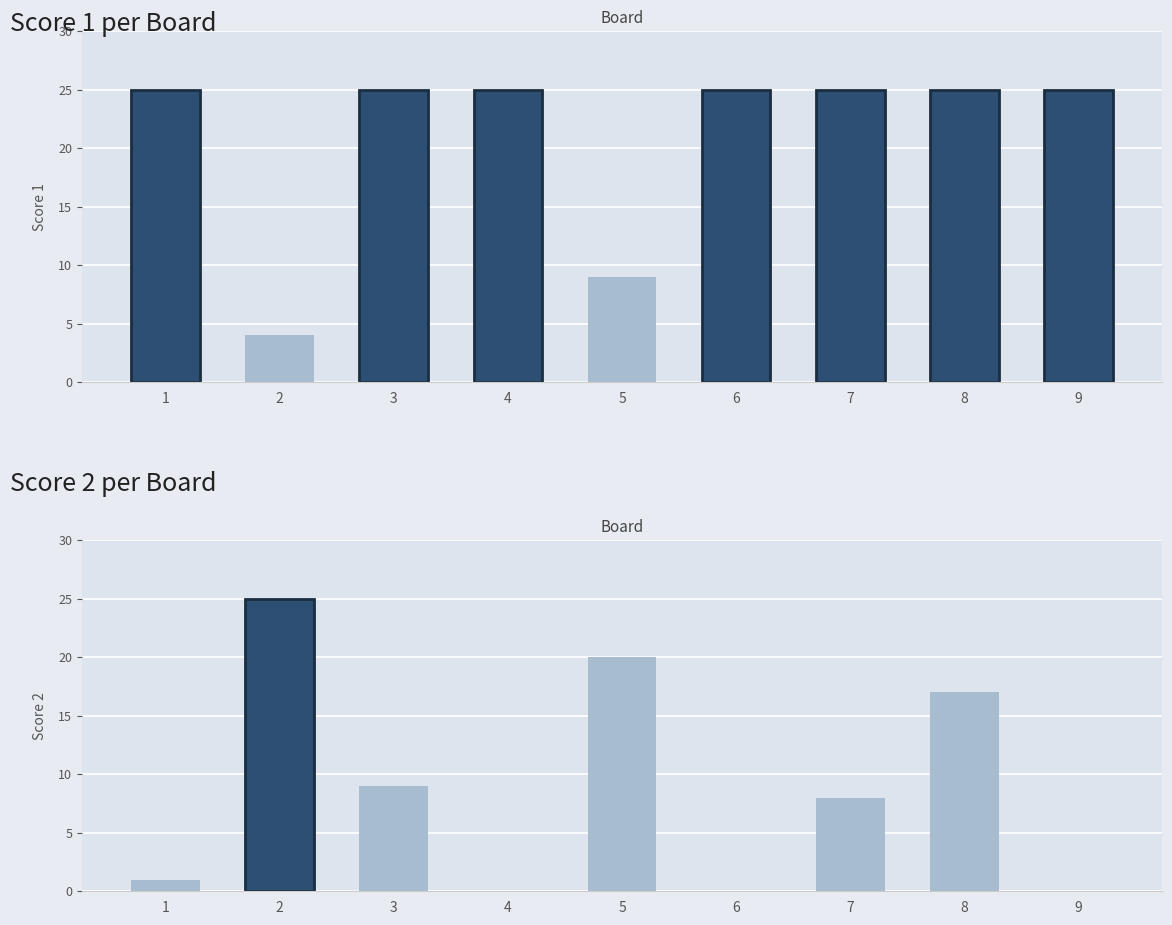

What is the value of the Score 1 bar at the 9th from the left?

25